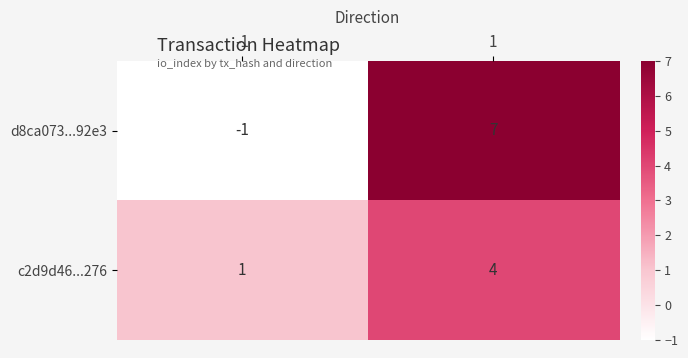

Reading left to right, extract all data points from this chart.

d8ca073...92e3: -1	7
c2d9d46...276: 1	4